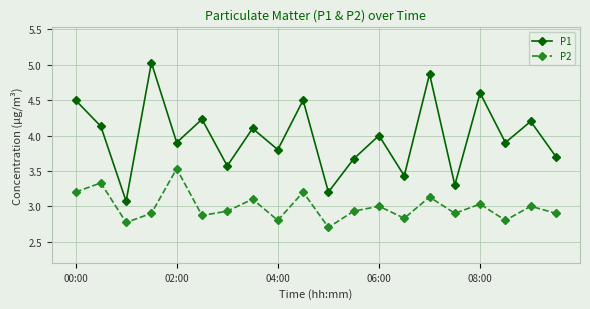

True or false: P1 and P2 cross at least once.

False